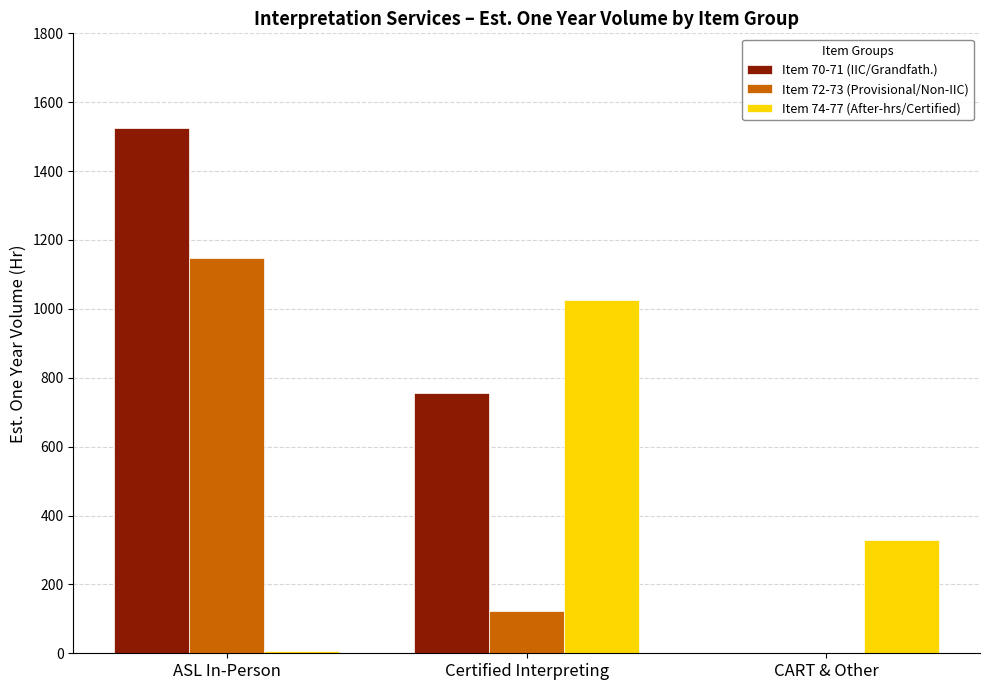

Which series has the largest total across all categories?

Item 70-71 (IIC/Grandfath.)